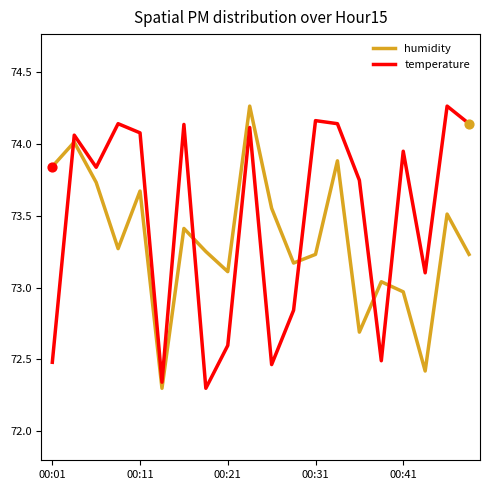

What are all the series names shown in the legend?

humidity, temperature